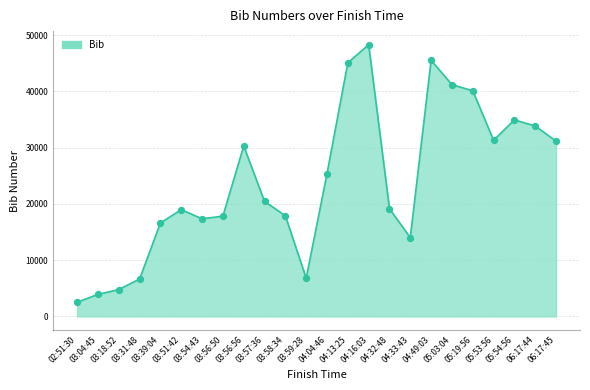

What is the change in value from 03:59:28 to 05:53:56?

+24533